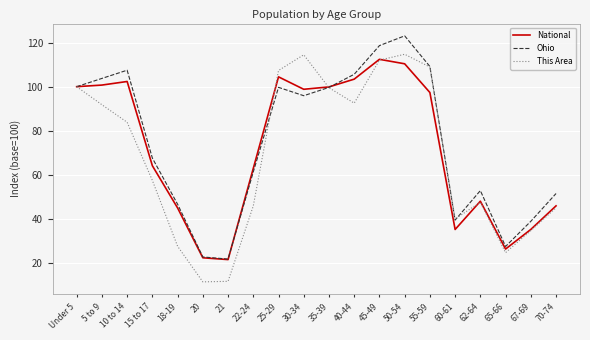

List the series in order of their peak value, highest first.

Ohio, This Area, National